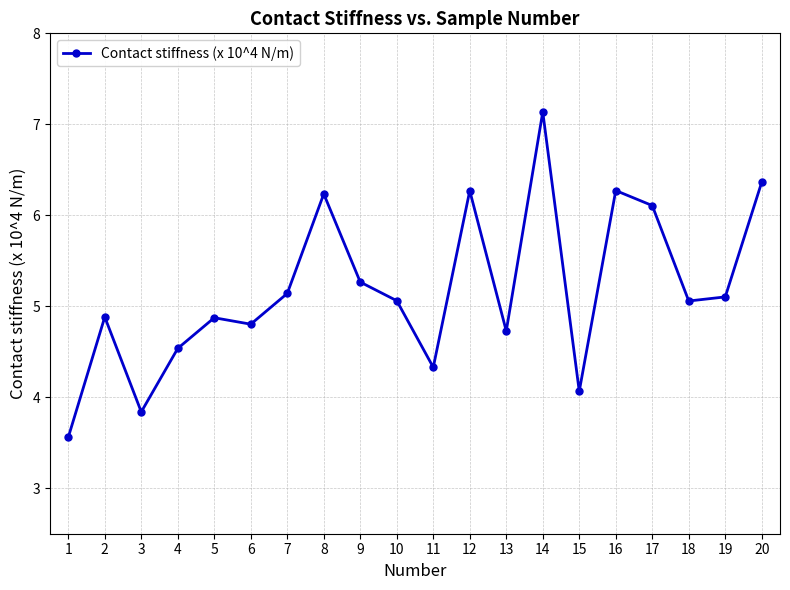

How many data points are above 5?

11